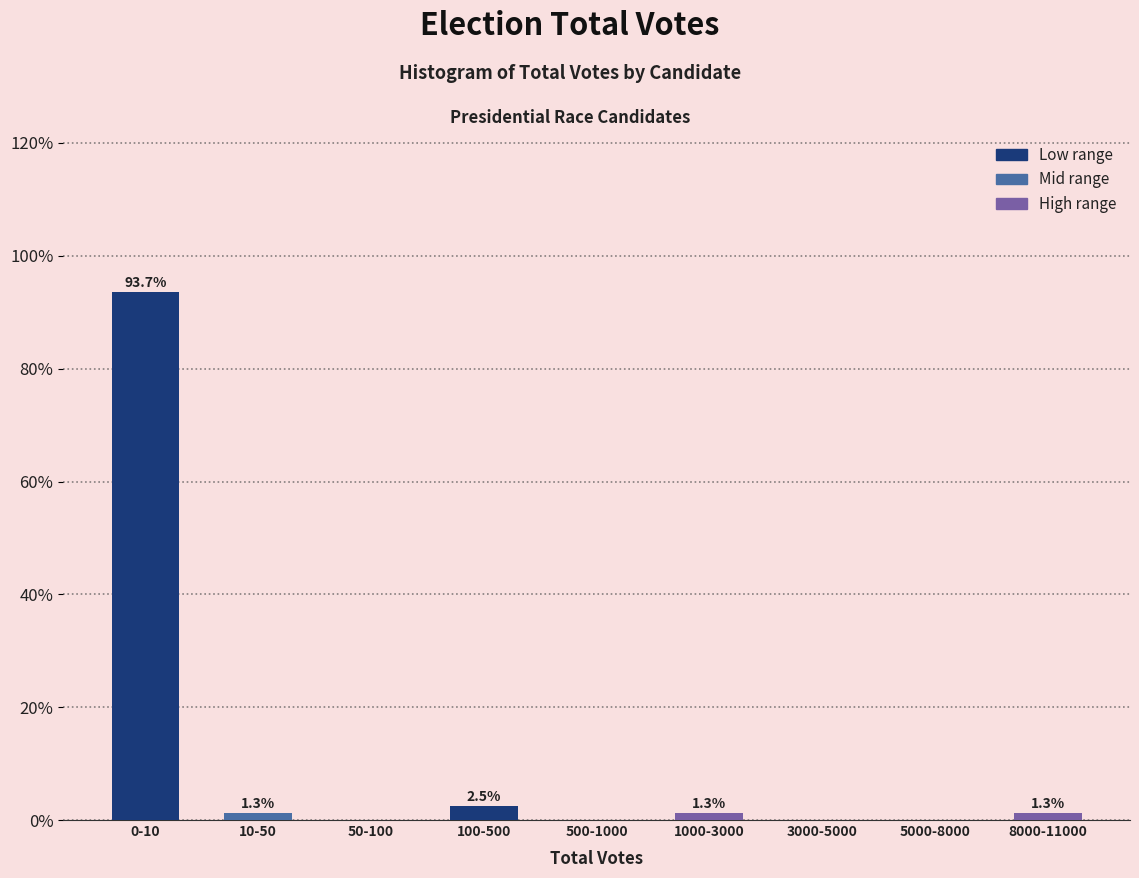

Reading left to right, extract all data points from this chart.

0-10=93.7	10-50=1.3	50-100=0.0	100-500=2.5	500-1000=0.0	1000-3000=1.3	3000-5000=0.0	5000-8000=0.0	8000-11000=1.3